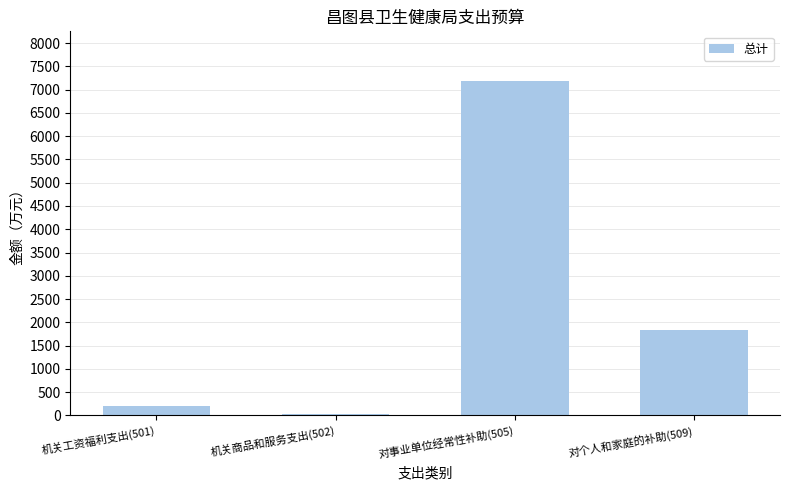

Reading left to right, list all the values displayed in this chart.

机关工资福利支出(501)=196.3	机关商品和服务支出(502)=23.9	对事业单位经常性补助(505)=7175.6	对个人和家庭的补助(509)=1825.5